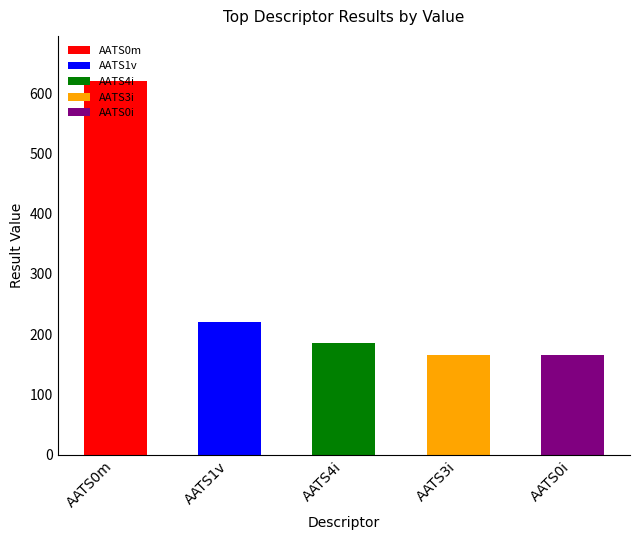

List the labels in order of value, largest first.

AATS0m, AATS1v, AATS4i, AATS3i, AATS0i